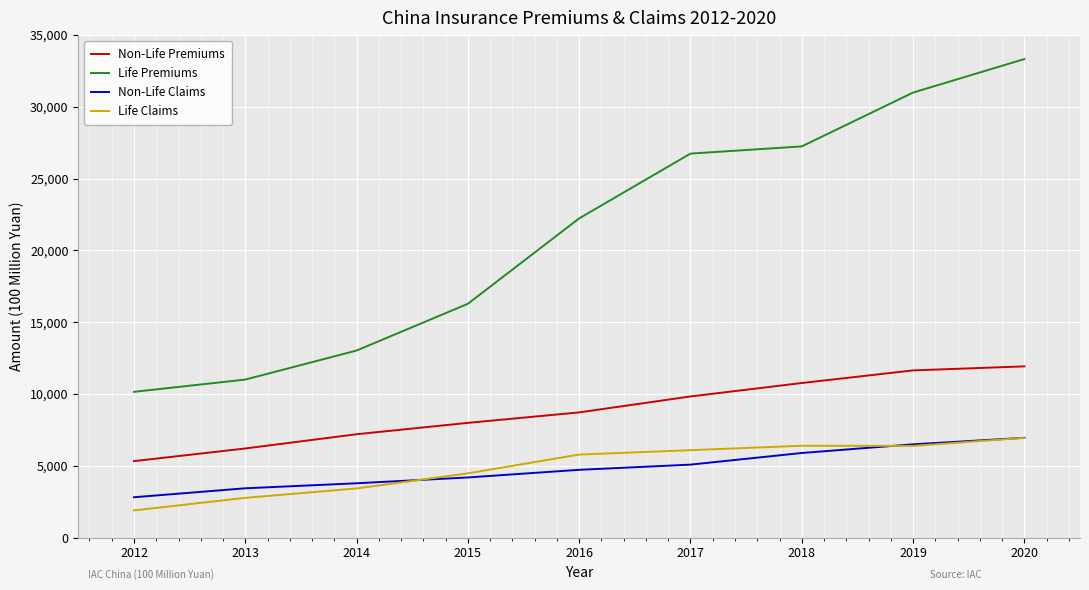

Which series has the largest range (max minus min)?

Life Premiums